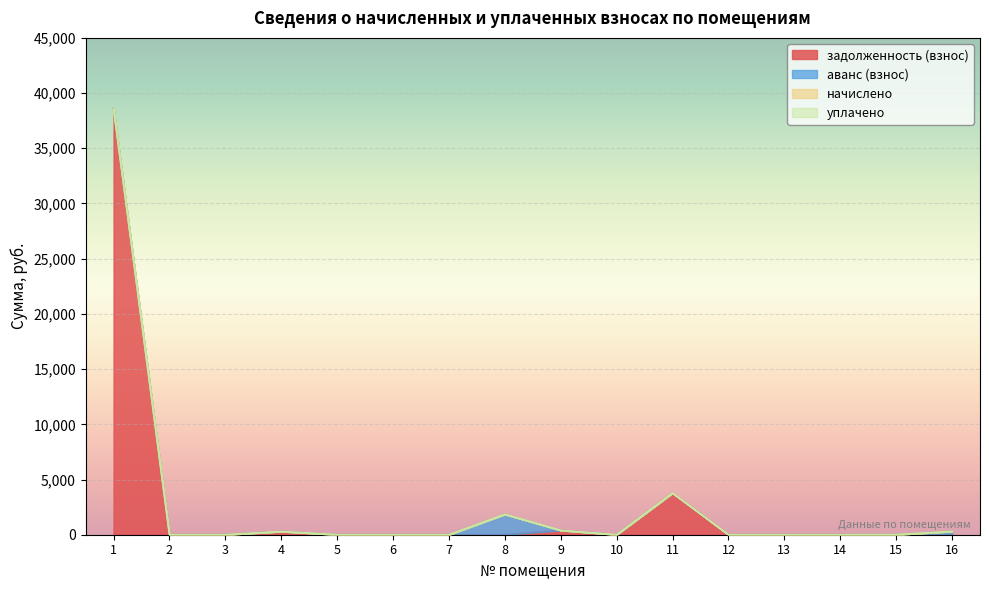

What is the difference between the highest and lowest values at 4?

291.9